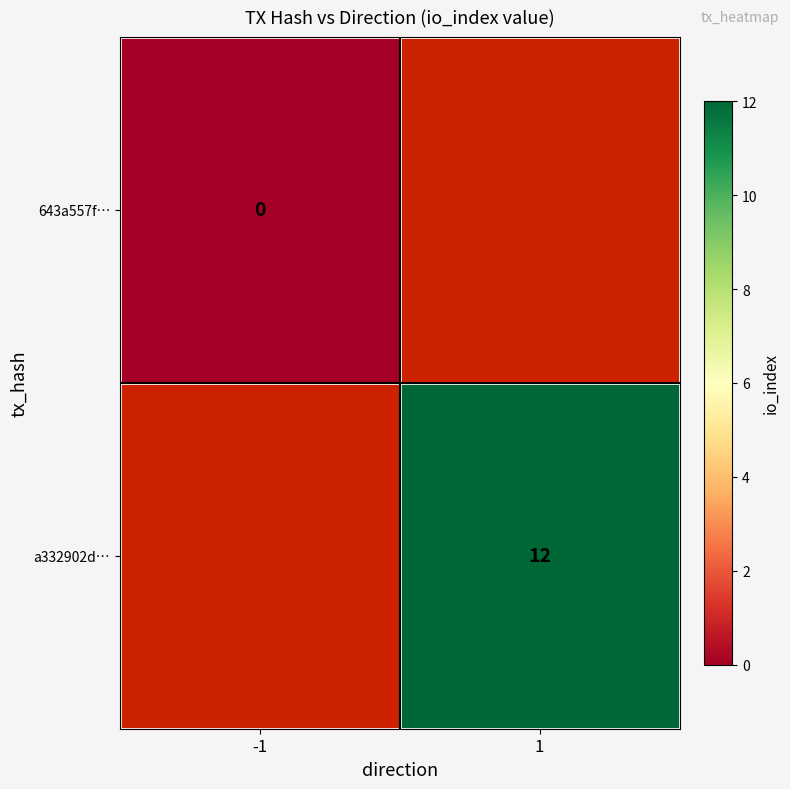

The value of a332902d… at 1 is 21. True or false?

False